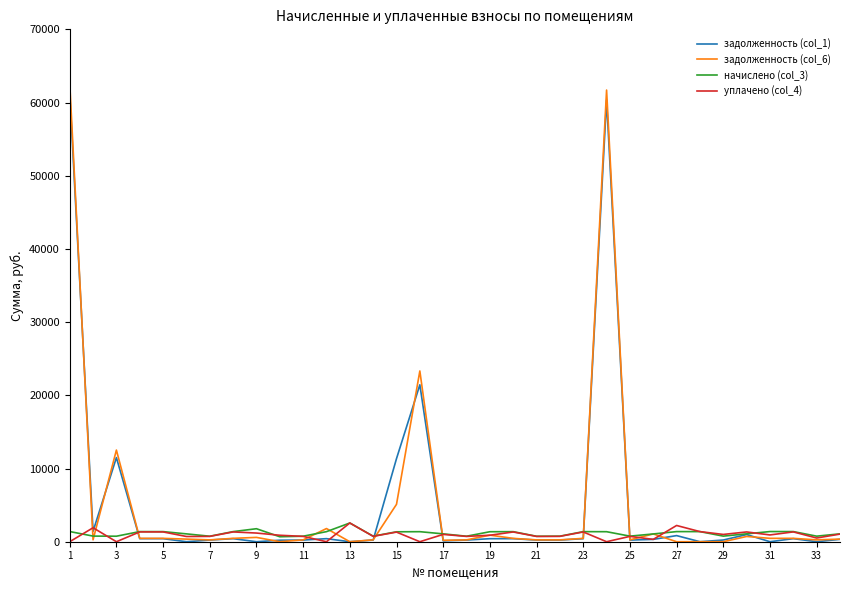

Which series has the widest spread of values?

задолженность (col_6)